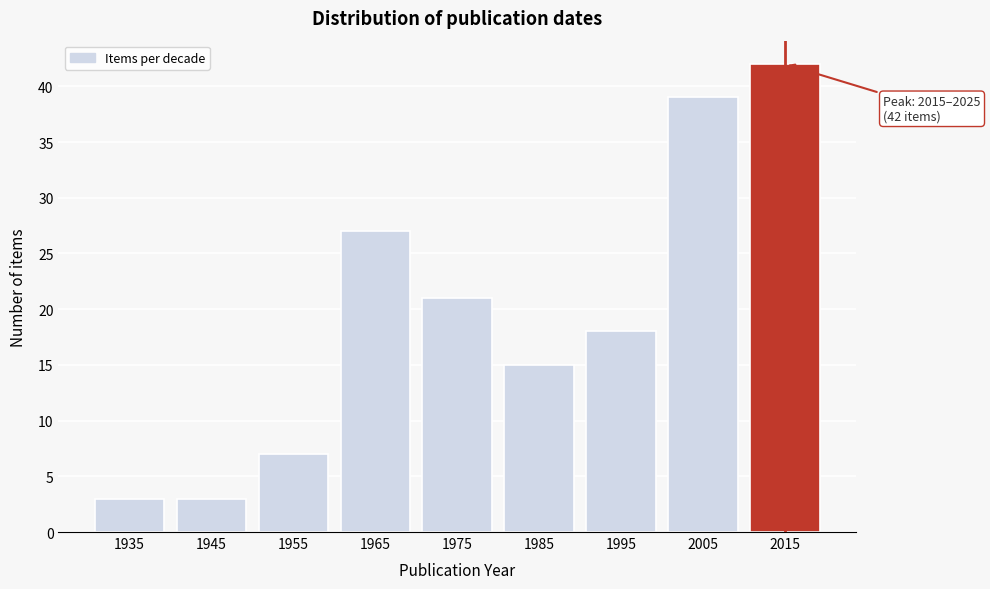

Reading left to right, transcribe all the data shown in this chart.

3	3	7	27	21	15	18	39	42